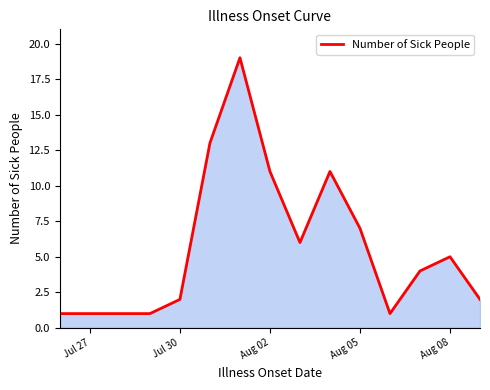

What is the greatest value displayed?

19